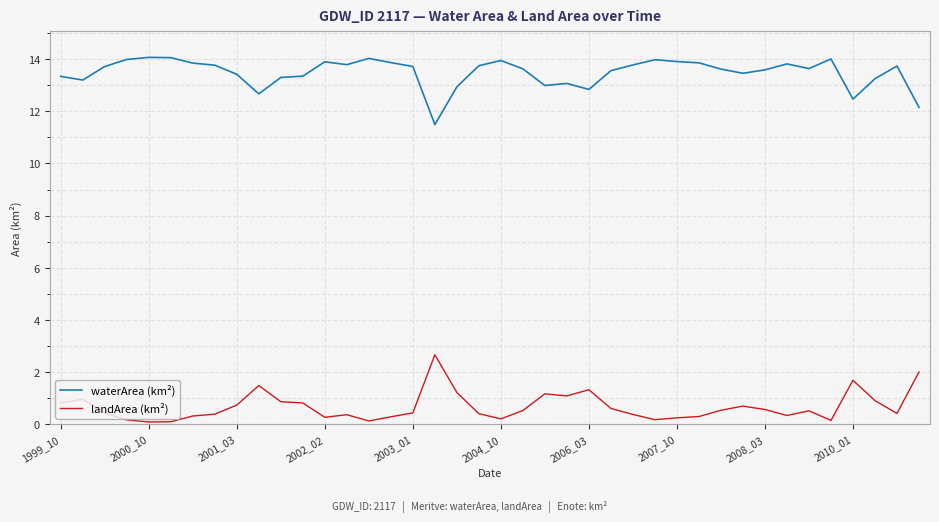

Which series has the largest total across all categories?

waterArea (km²)